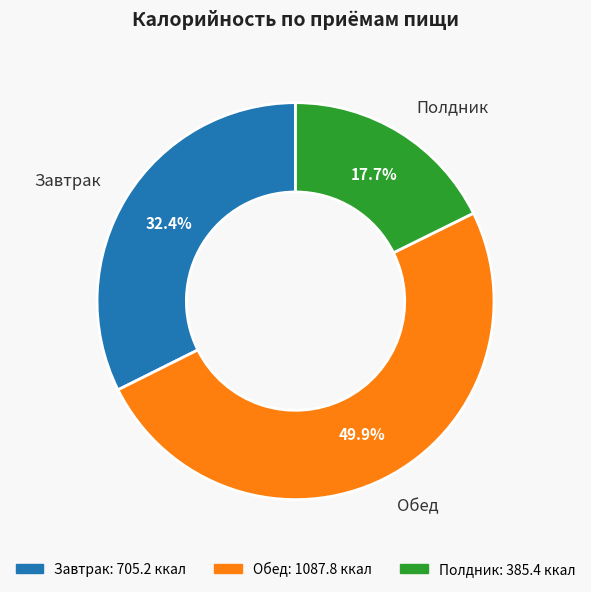

What is the total percentage of Полдник and Завтрак?

50.1%